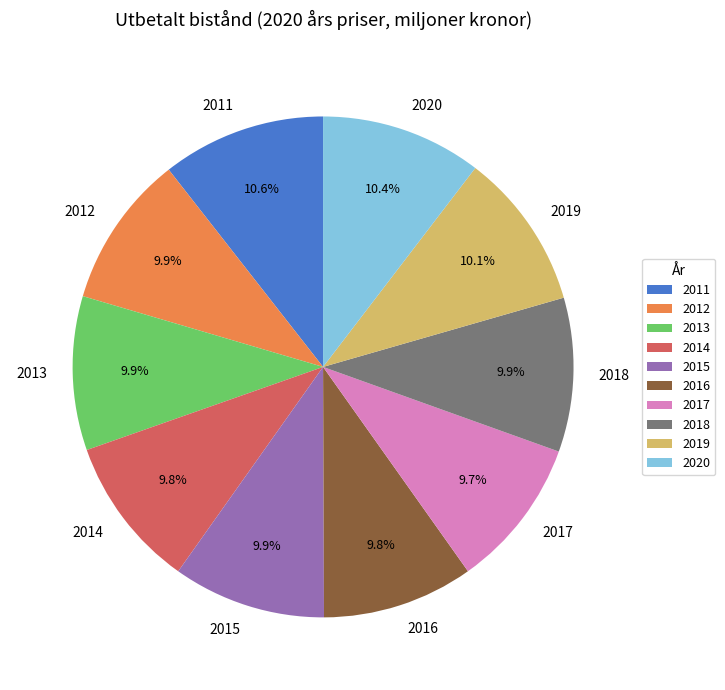

Is it true that 2015 is 10% of the pie?

True